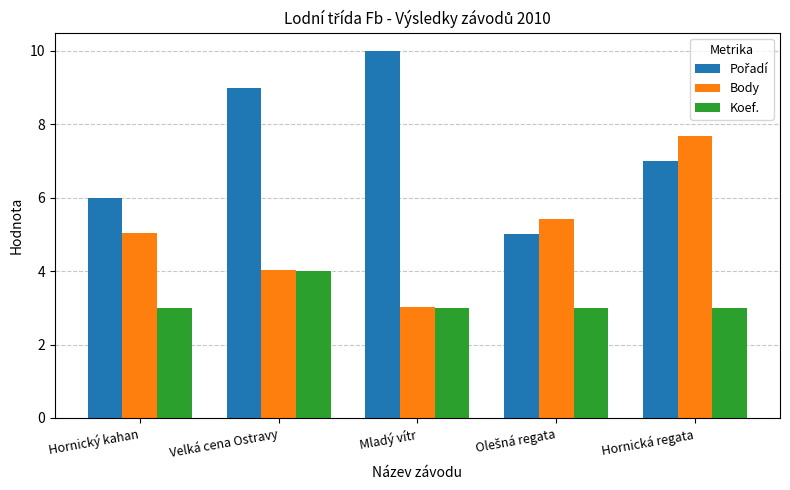

Count the number of data series in this chart.

3